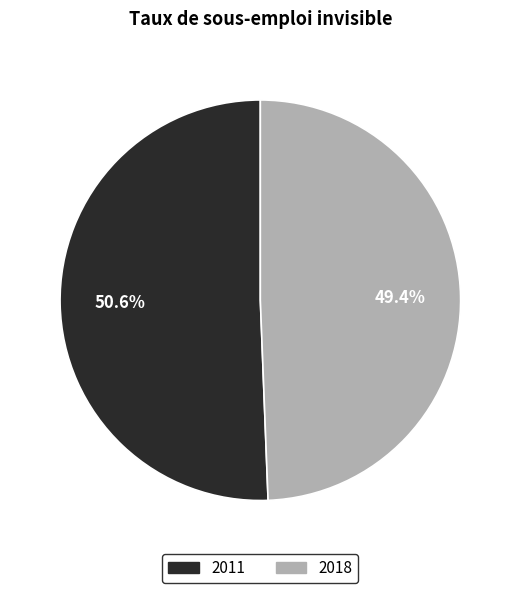

To the nearest percent, what is the combined percentage of 2018 and 2011?

100%